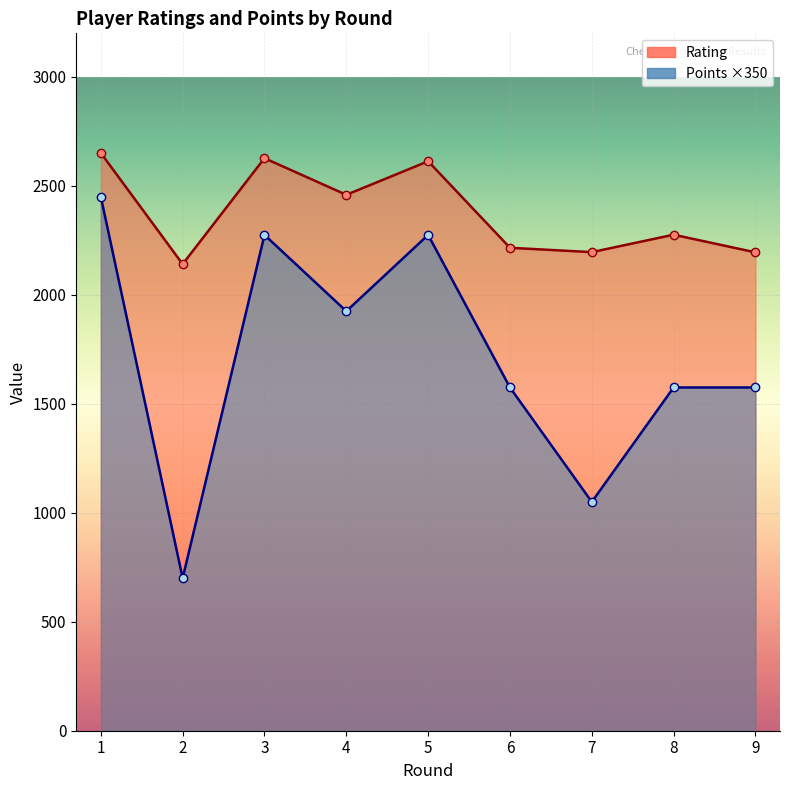

What is the value of the Rating point at the 7th from the left?

2196